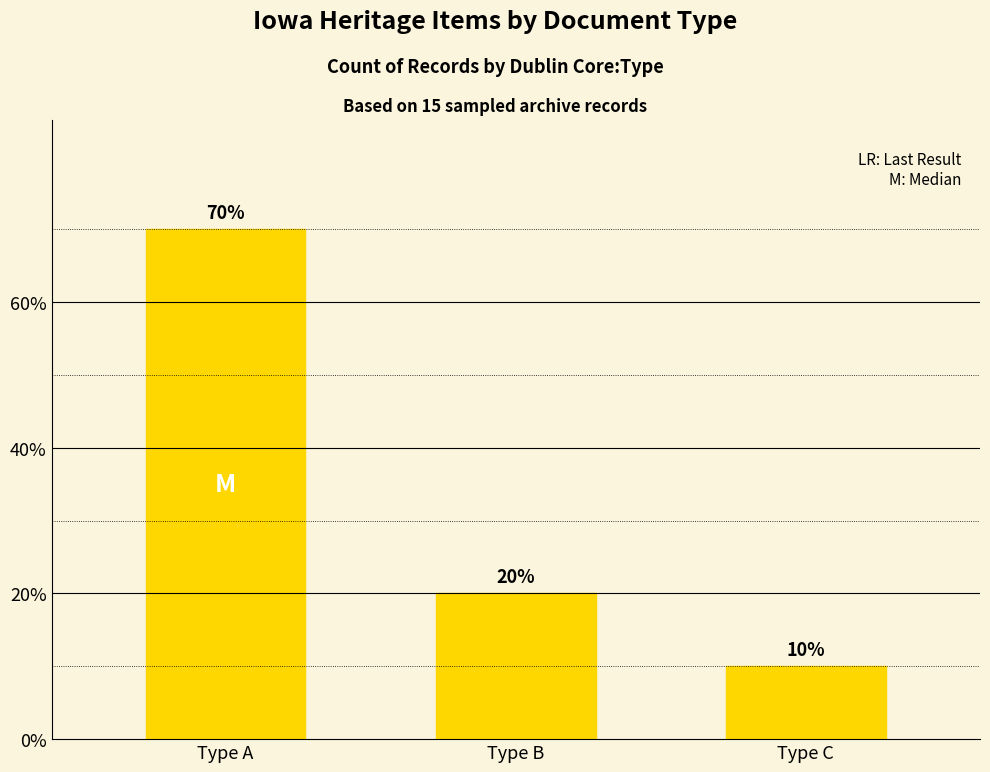

At which category does the chart reach its peak across all series?

Type A